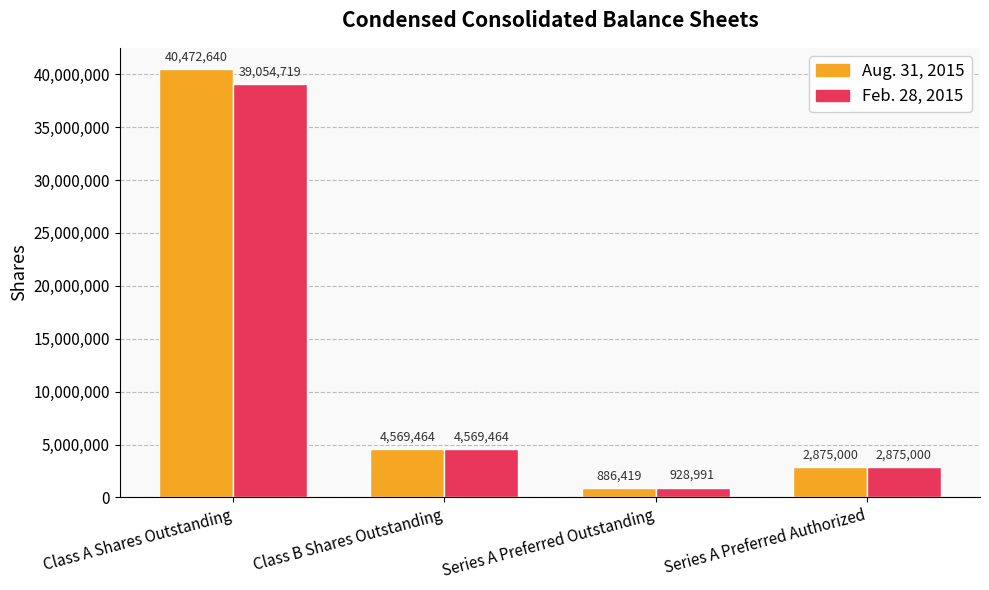

At how many categories does at least one series exceed 10765715?

1